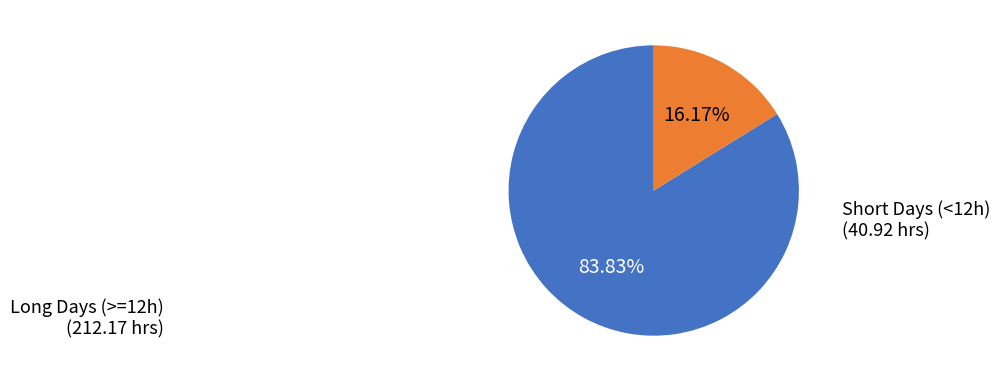

Is there any slice that represents more than half of the pie?

Yes